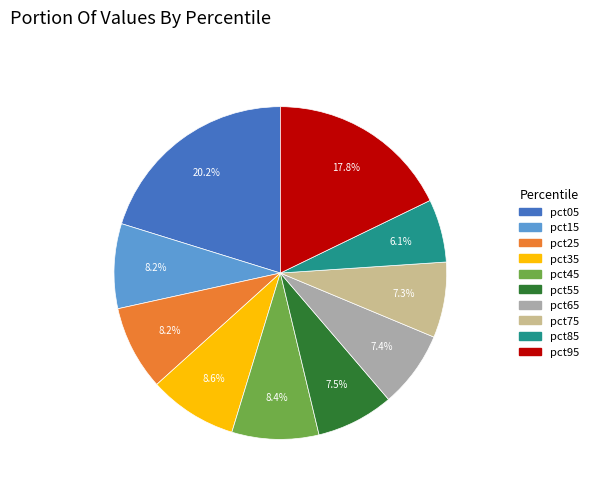

To the nearest percent, what portion does pct65 represent?

7%